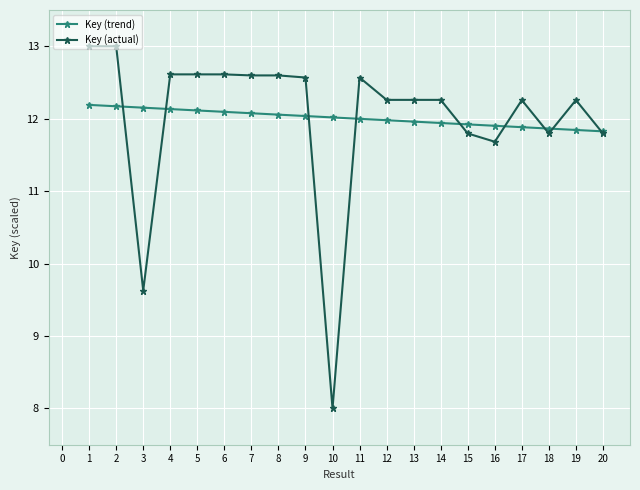

What is the average value of the Key (actual) series?

12.0